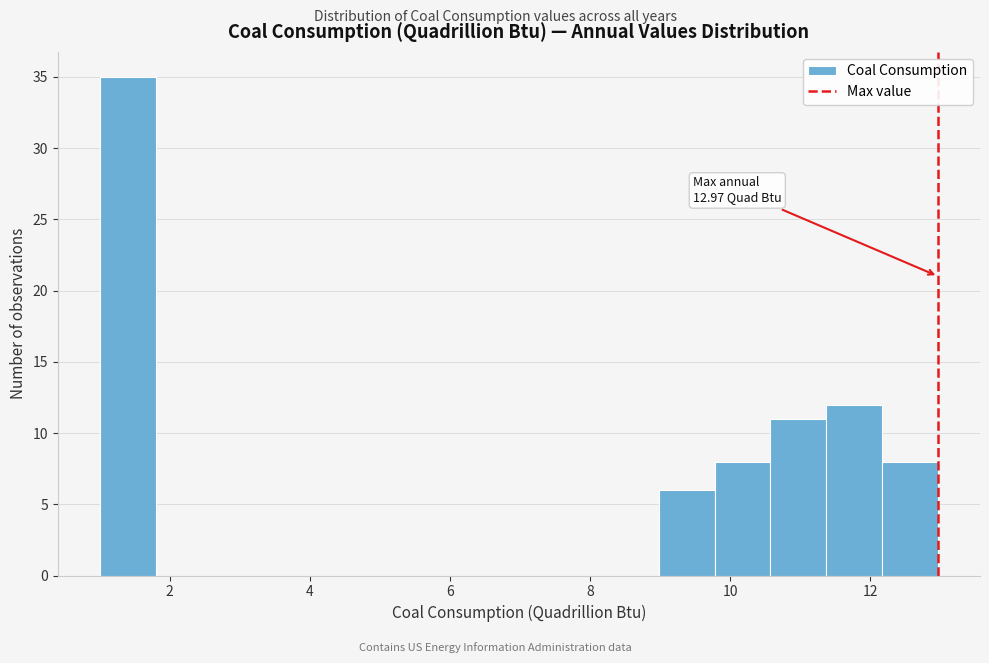

Around what value on the x-axis is the tallest bar? Give the approximate position of its centre, as read against the axis.

1.4